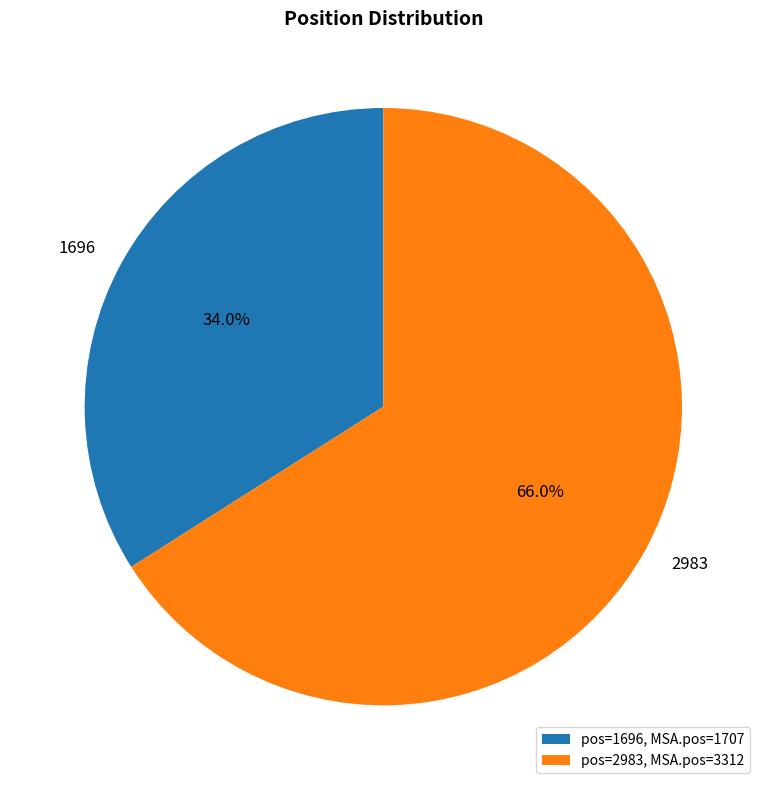

To the nearest percent, what is the average slice percentage?

50%